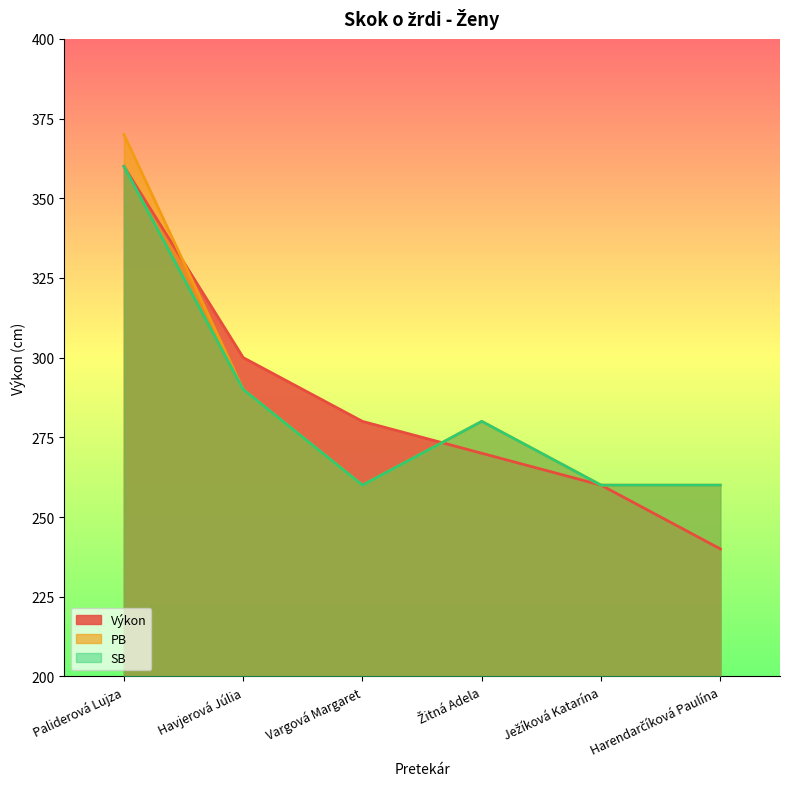

Where does the Výkon series first go above 280?

Paliderová Lujza